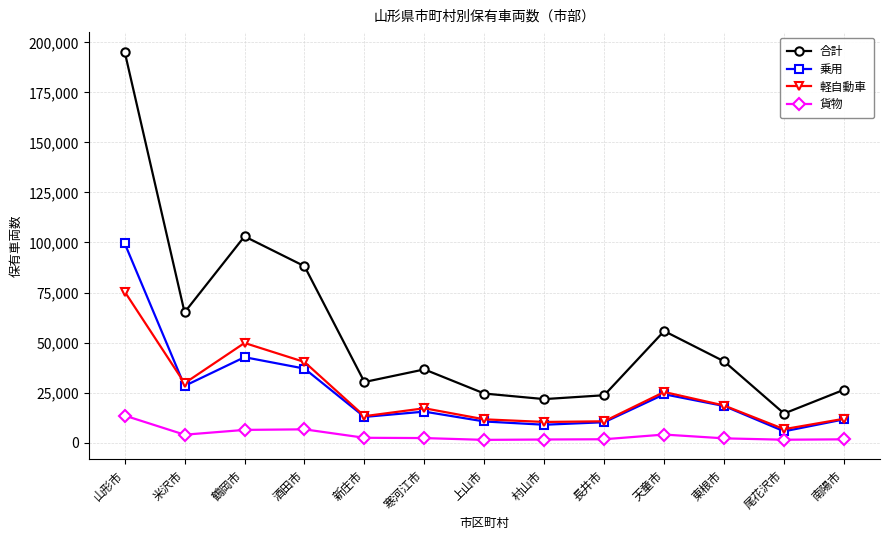

At 酒田市, list the series in order from smallest to largest.

貨物, 乗用, 軽自動車, 合計